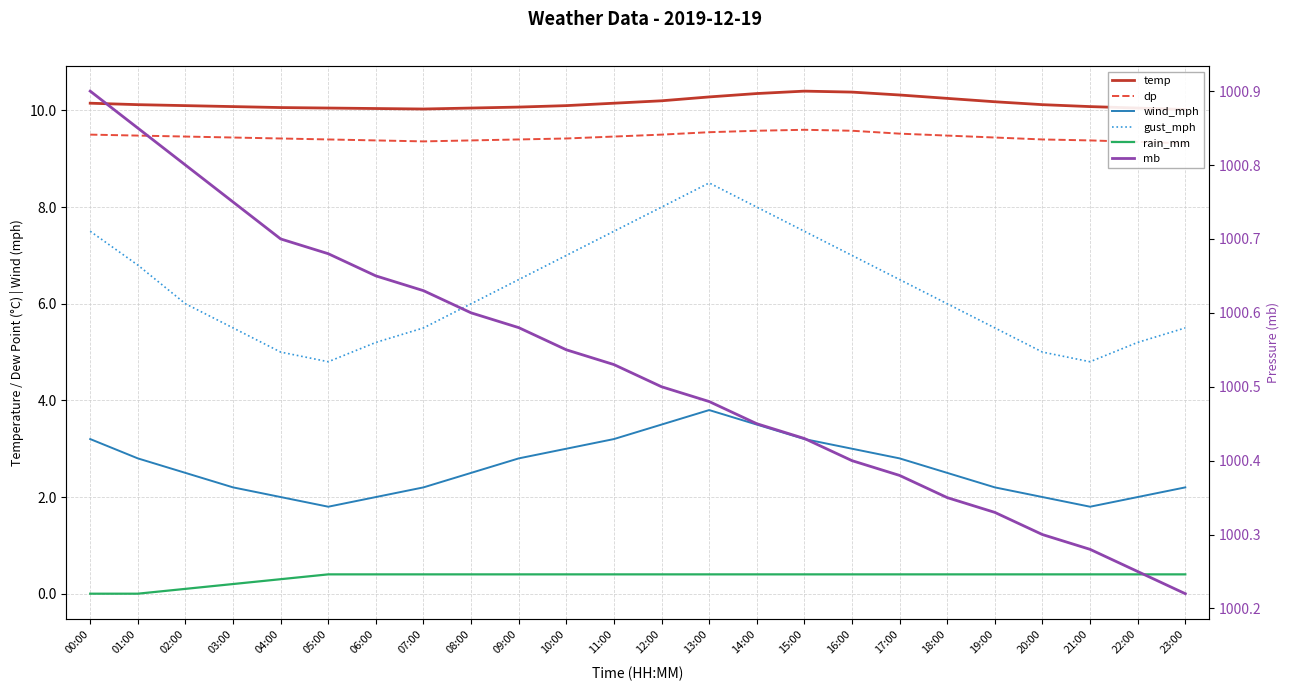

Which series has the largest range (max minus min)?

gust_mph